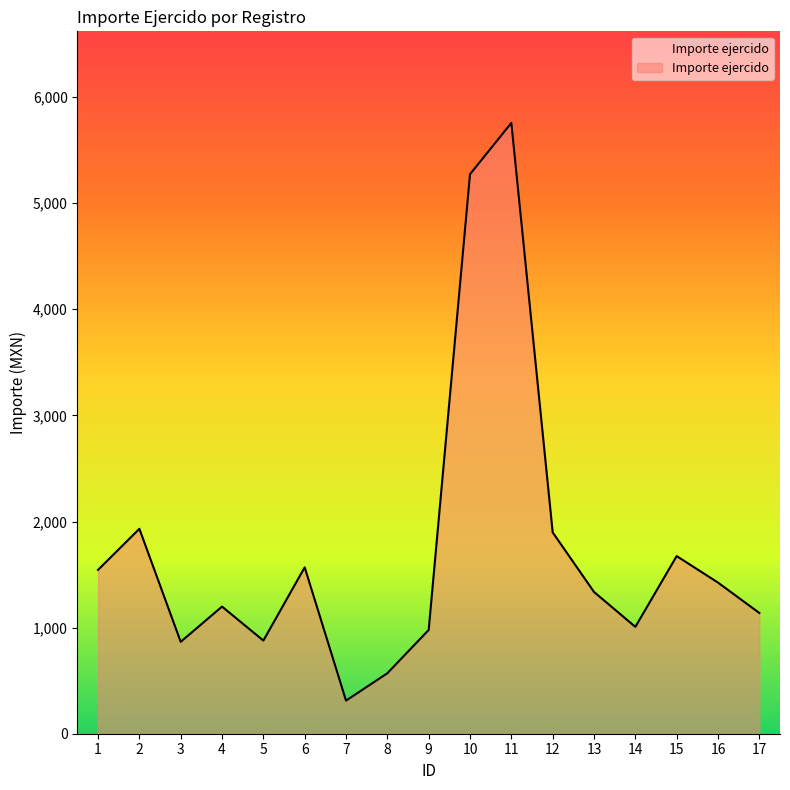

What is the difference between the maximum and minimum values?

5444.1